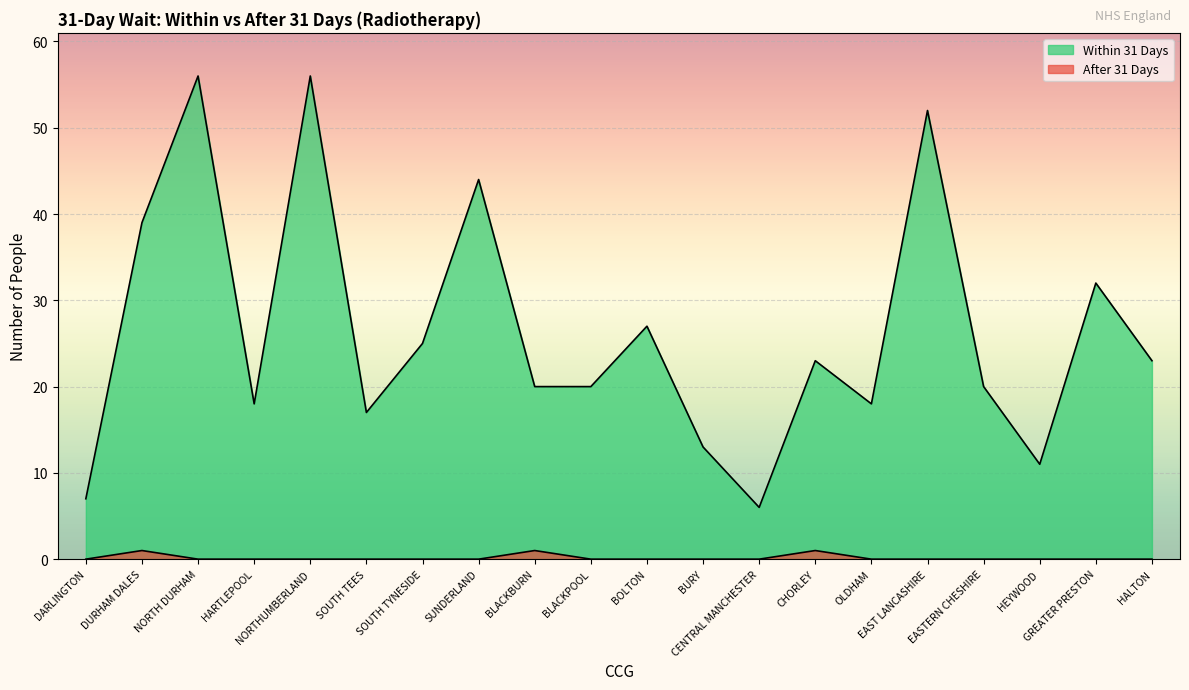

Reading right to left, transcribe all the data shown in this chart.

Within 31 Days: 23	32	11	20	52	18	23	6	13	27	20	20	44	25	17	56	18	56	39	7
After 31 Days: 0	0	0	0	0	0	1	0	0	0	0	1	0	0	0	0	0	0	1	0